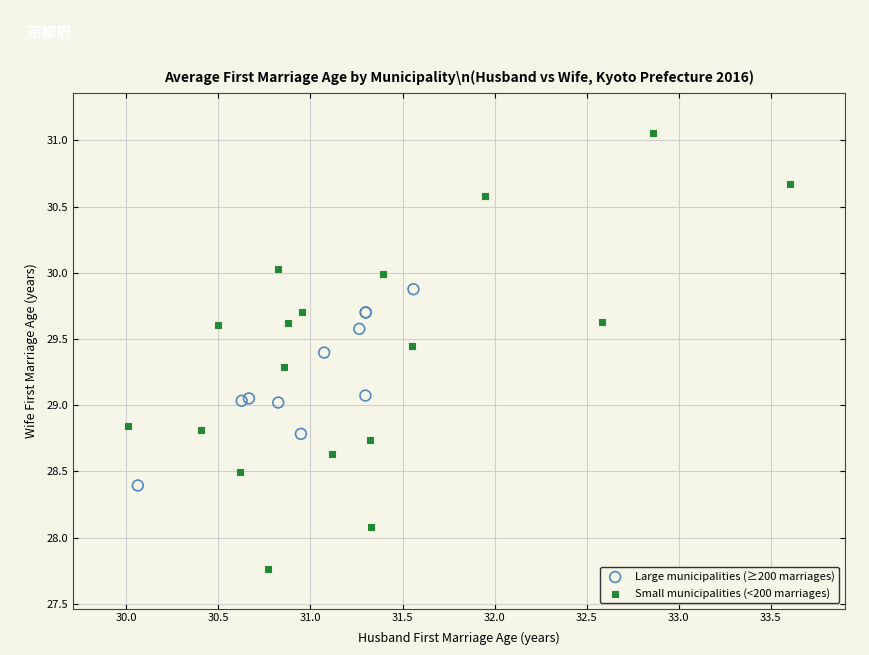

Which series reaches the maximum Y coordinate?

Small municipalities (<200 marriages)